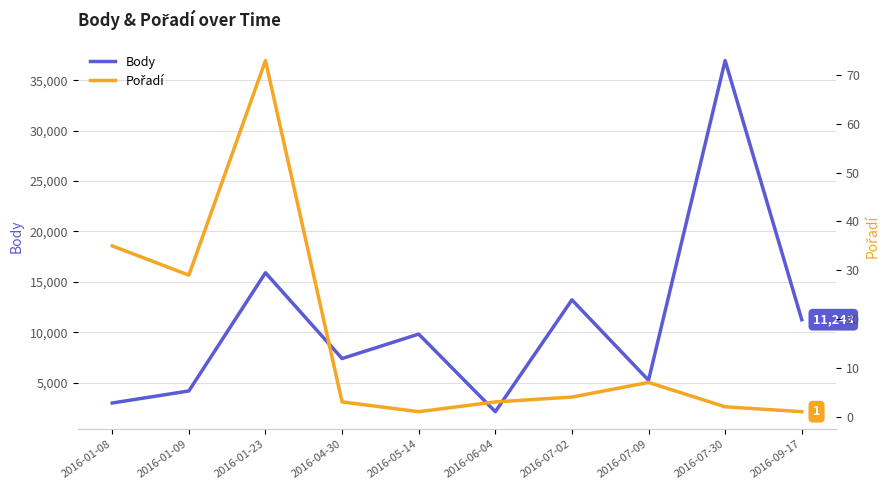

At how many categories does at least one series exceed 12450?

3